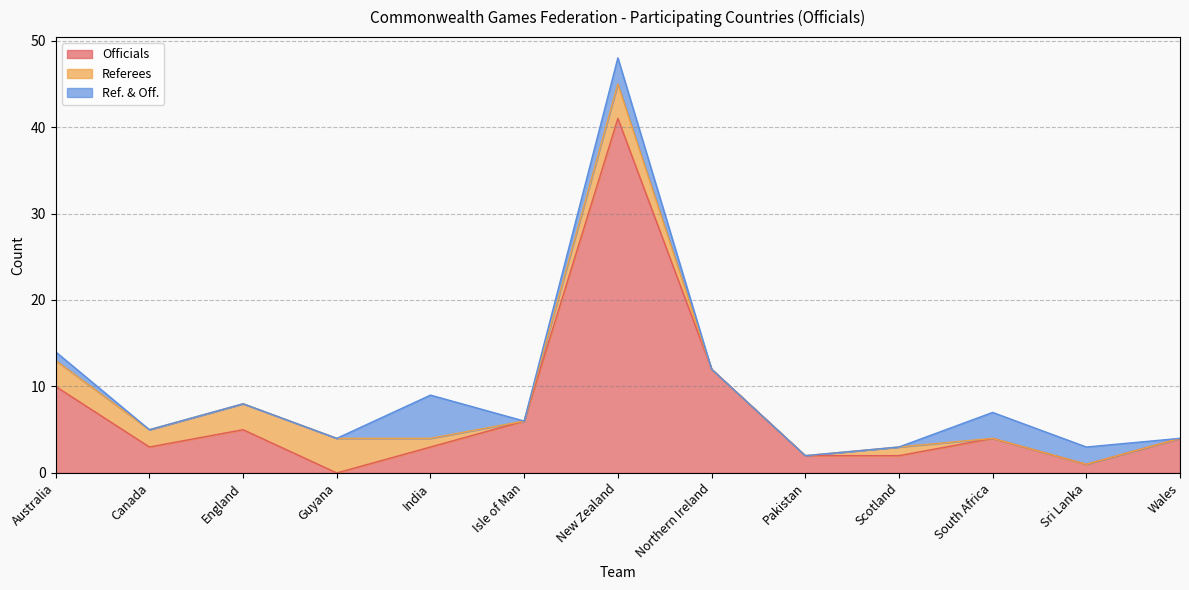

Reading left to right, transcribe all the data shown in this chart.

Officials: Australia=10	Canada=3	England=5	Guyana=0	India=3	Isle of Man=6	New Zealand=41	Northern Ireland=12	Pakistan=2	Scotland=2	South Africa=4	Sri Lanka=1	Wales=4
Referees: Australia=3	Canada=2	England=3	Guyana=4	India=1	Isle of Man=0	New Zealand=4	Northern Ireland=0	Pakistan=0	Scotland=1	South Africa=0	Sri Lanka=0	Wales=0
Ref. & Off.: Australia=1	Canada=0	England=0	Guyana=0	India=5	Isle of Man=0	New Zealand=3	Northern Ireland=0	Pakistan=0	Scotland=0	South Africa=3	Sri Lanka=2	Wales=0